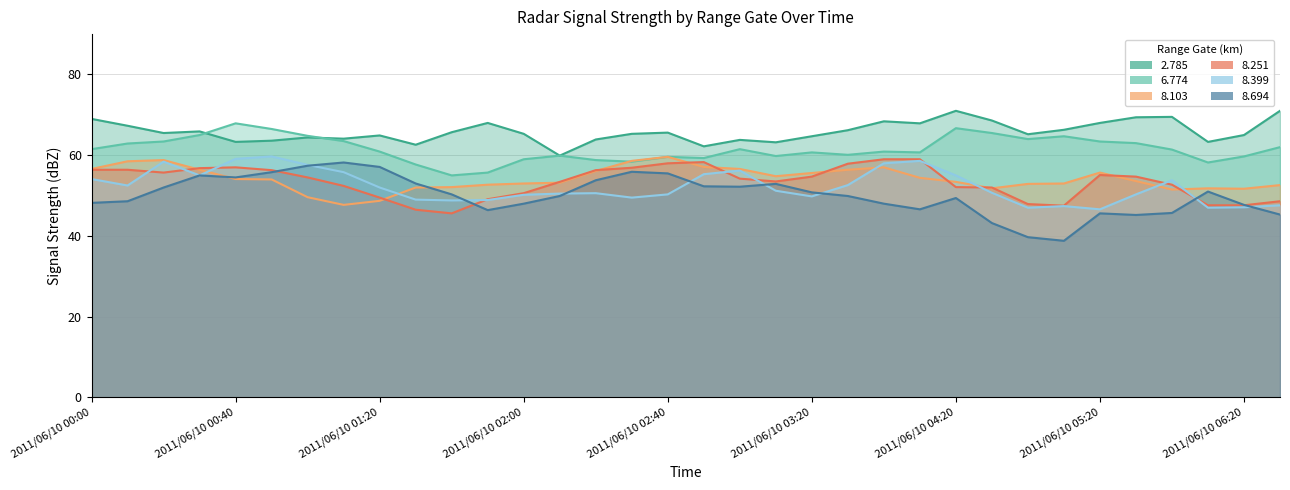

The 8.103 series shows 54.0 at 2011/06/10 00:50. True or false?

True